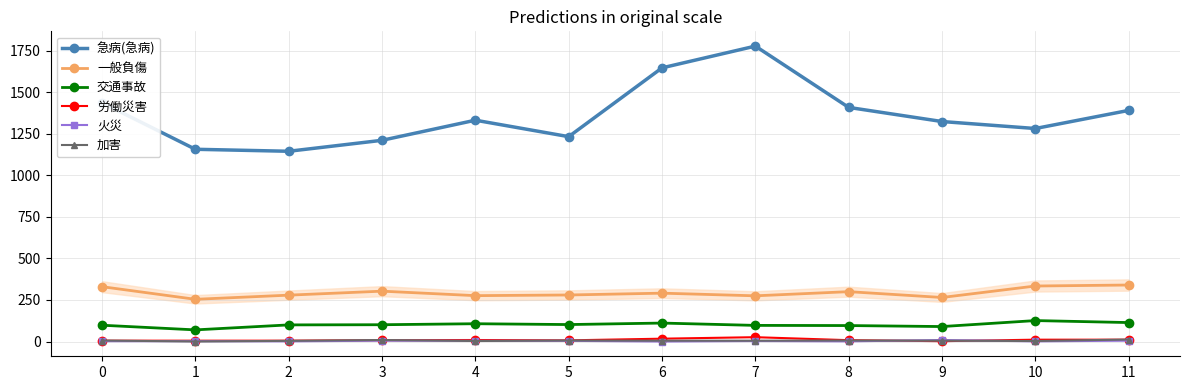

What is the difference between the second highest and second lowest values in the 一般負傷 series?

69